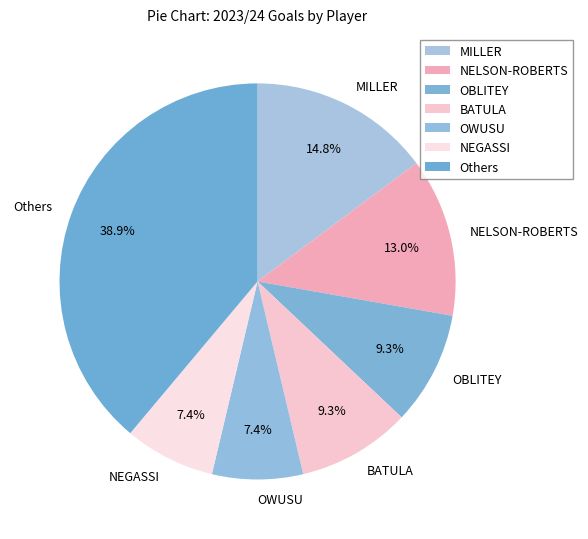

How many segments does this pie chart have?

7